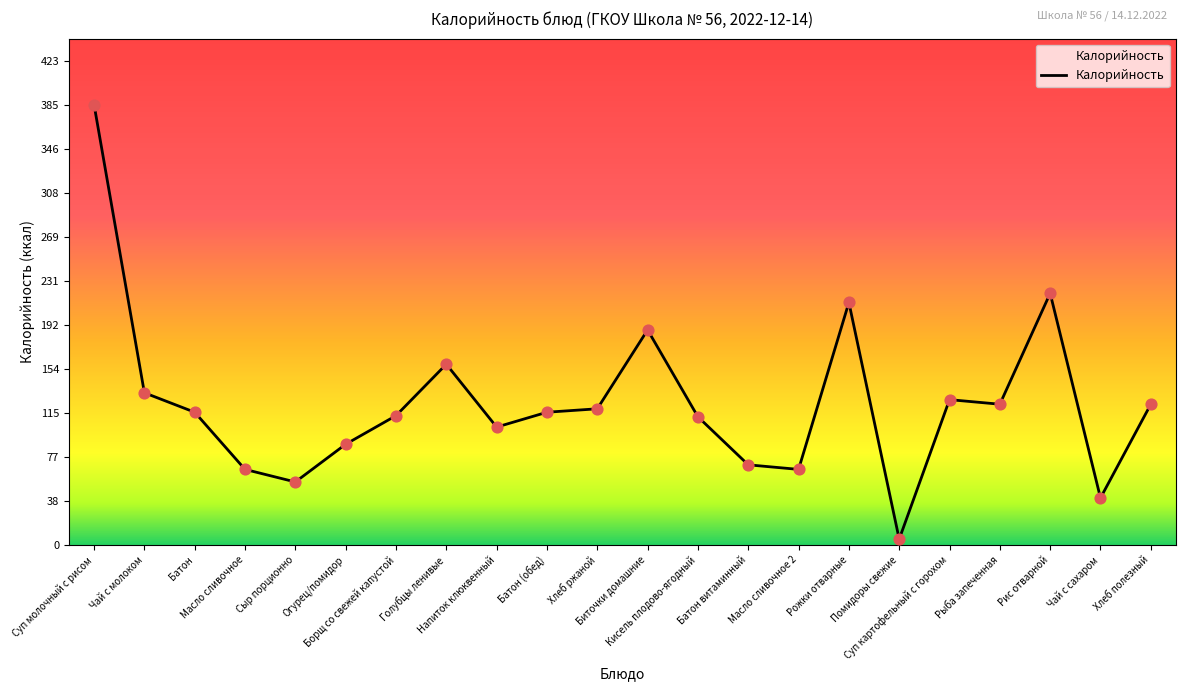

Which has a higher value, Чай с молоком or Масло сливочное?

Чай с молоком